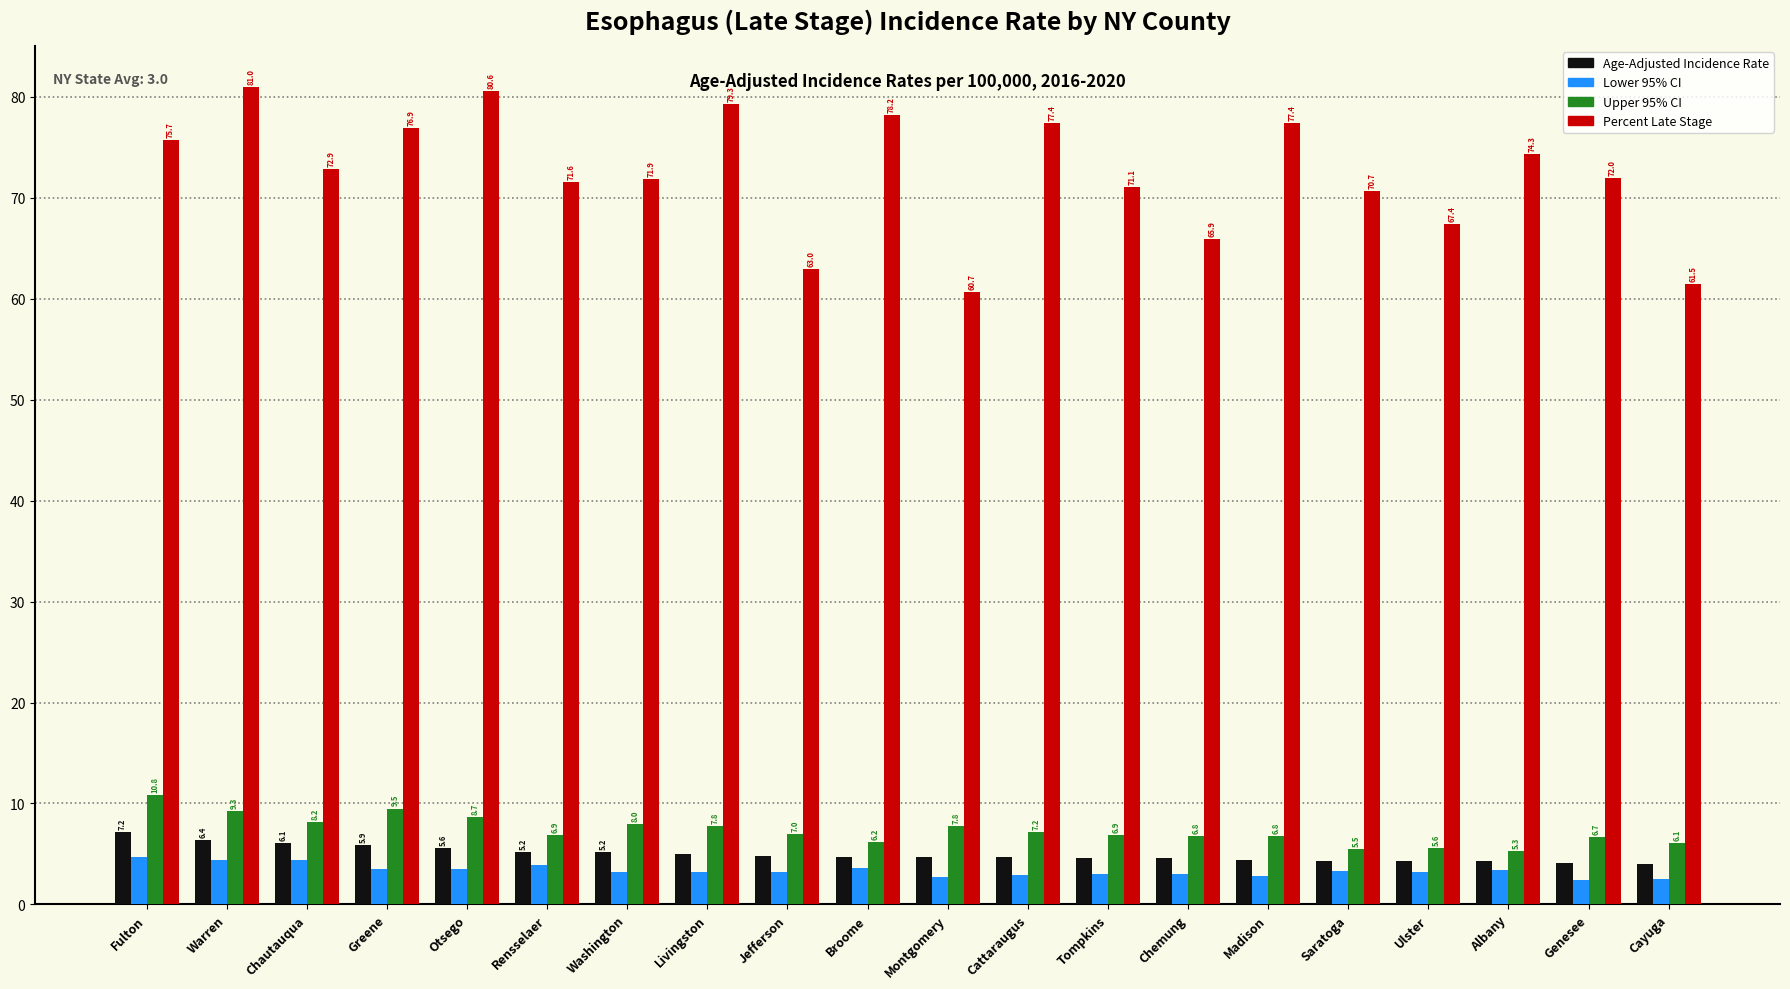

What are all the series names shown in the legend?

Age-Adjusted Incidence Rate, Lower 95% CI, Upper 95% CI, Percent Late Stage